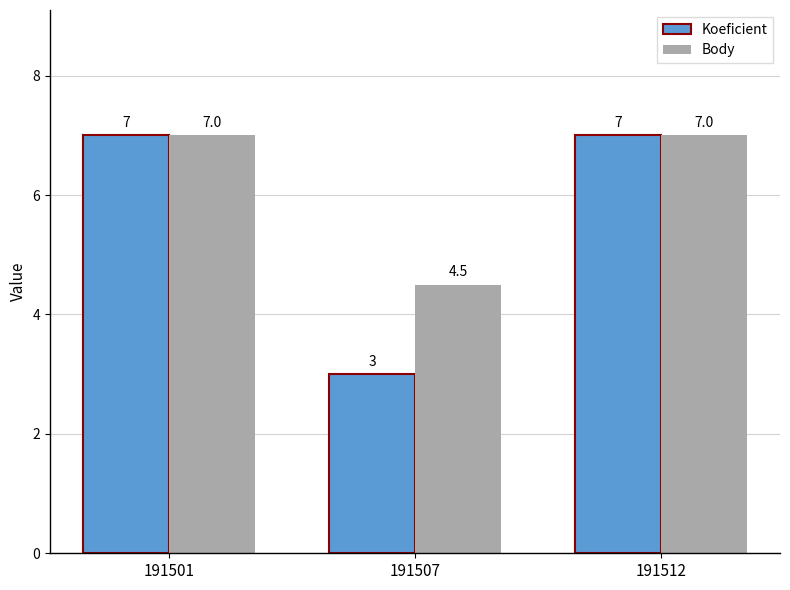

Where is Body nearest to the value 5?

191507